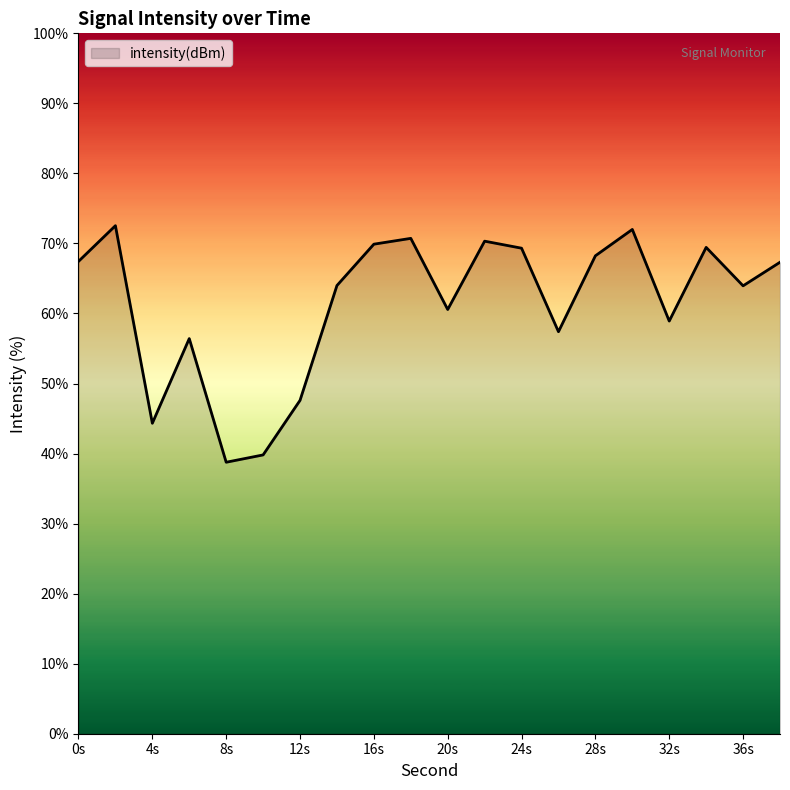

What is the minimum value shown in the chart?

38.8